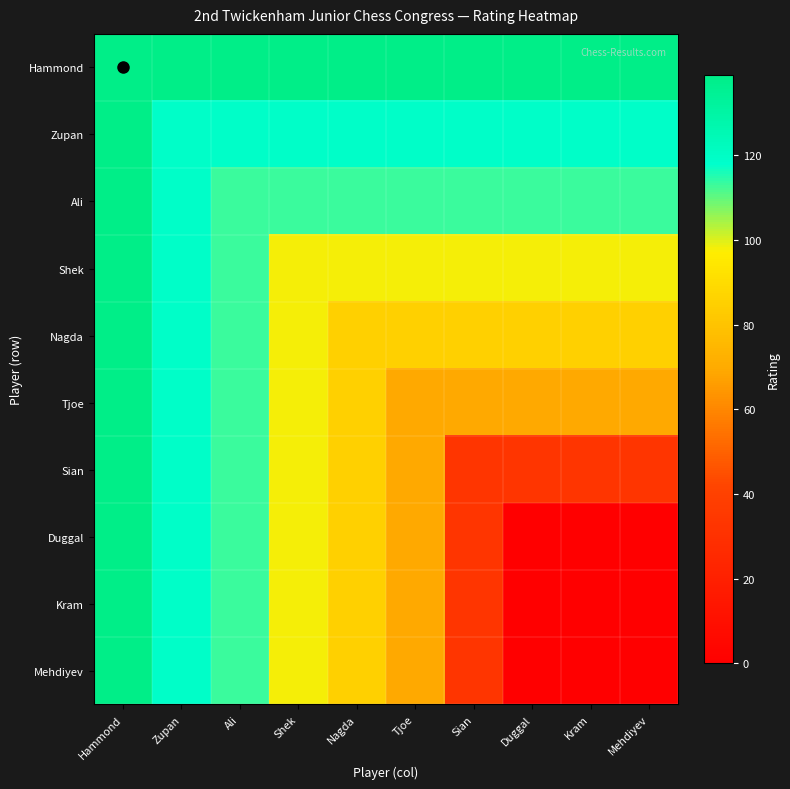

At Mehdiyev, list the series in order from smallest to largest.

Duggal, Kram, Mehdiyev, Sian, Tjoe, Nagda, Shek, Ali, Zupan, Hammond